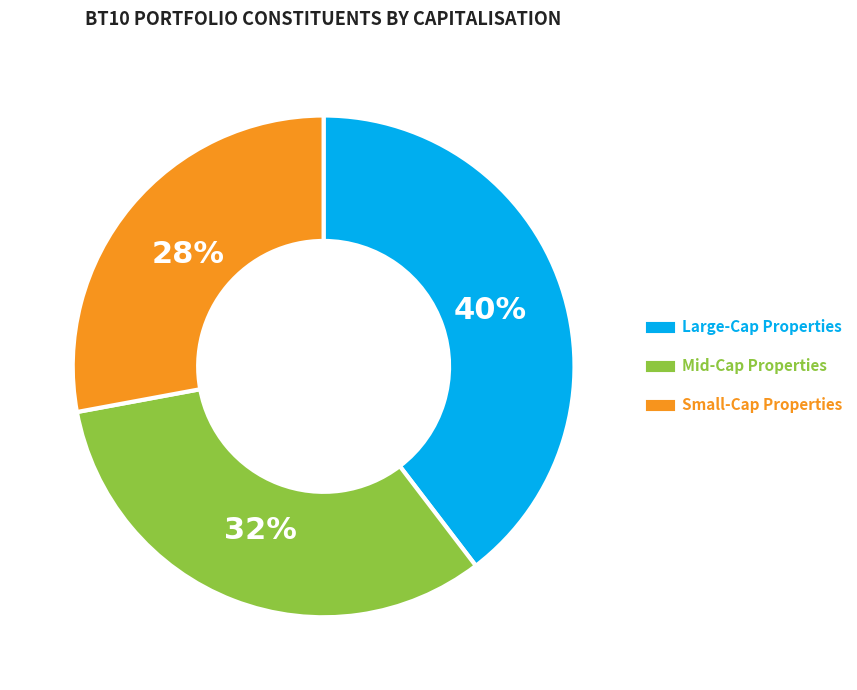

Does any single category account for the majority?

No